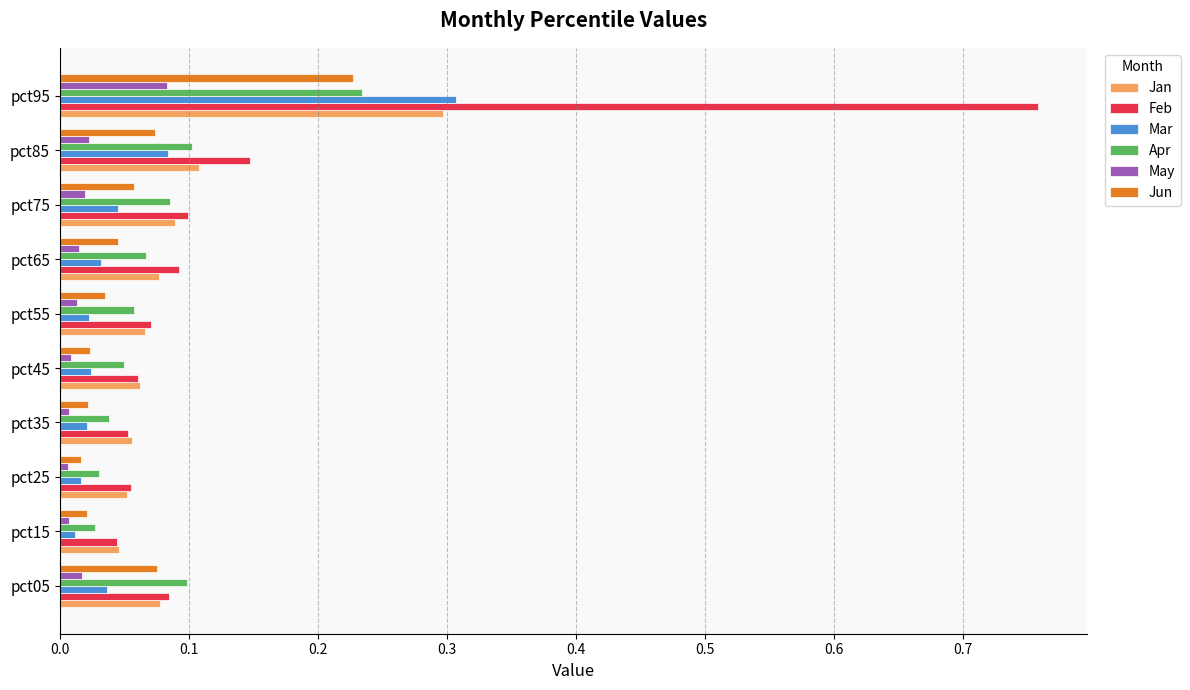

Which series has the largest range (max minus min)?

Feb